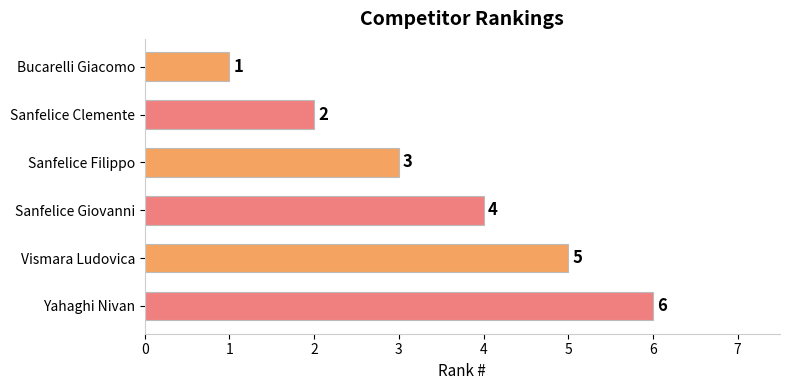

Rank the categories by value from highest to lowest.

Yahaghi Nivan, Vismara Ludovica, Sanfelice Giovanni, Sanfelice Filippo, Sanfelice Clemente, Bucarelli Giacomo